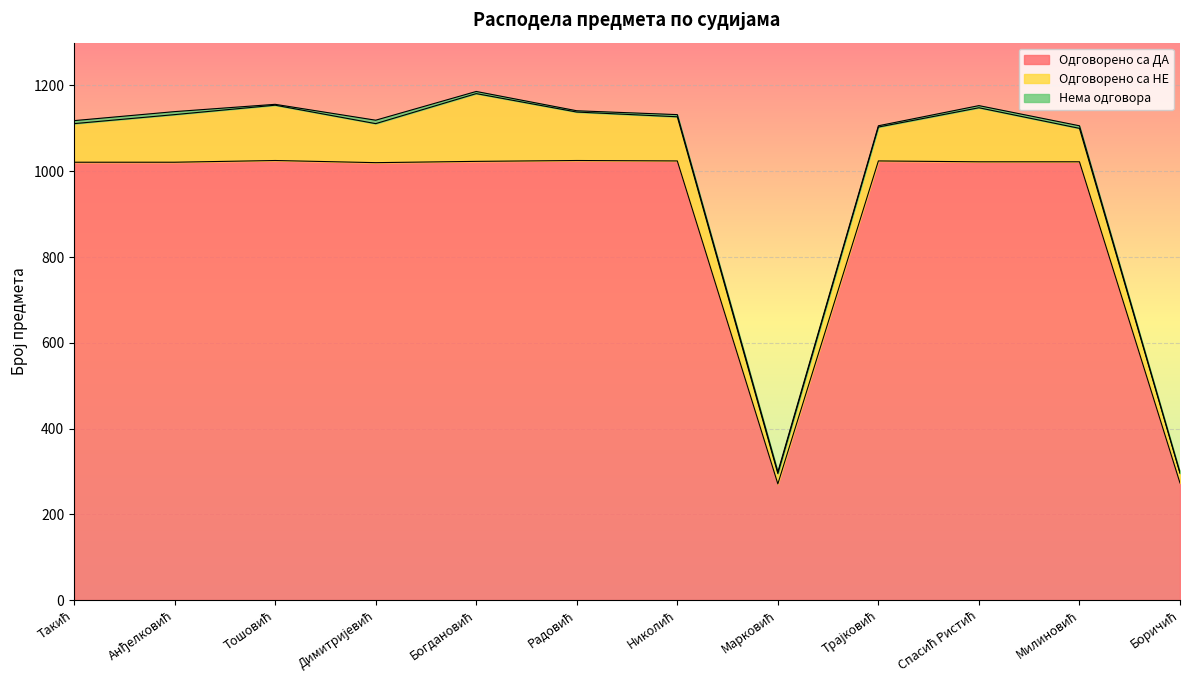

What is the spread (max minus min) of values at Тошовић?

1023